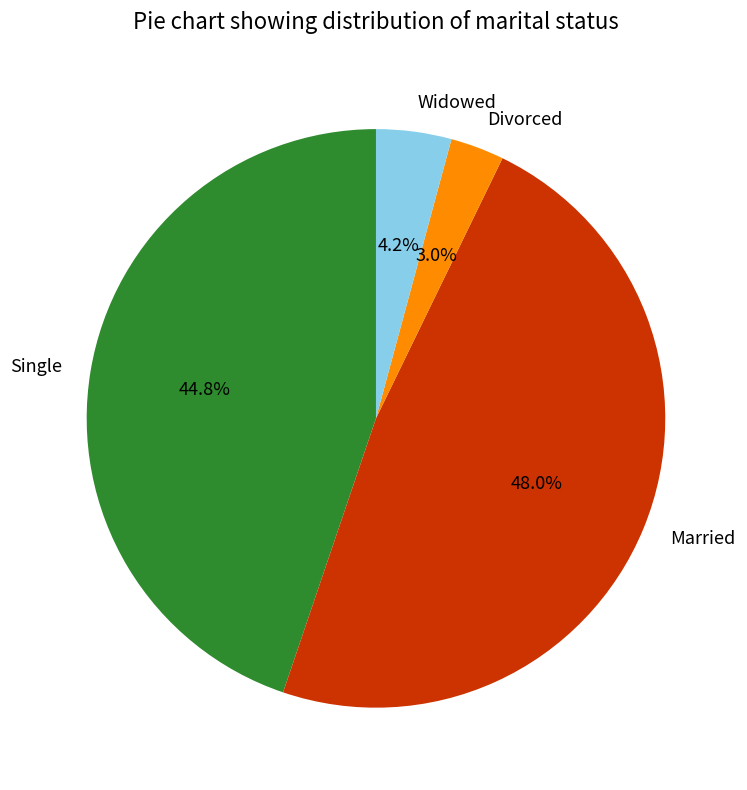

Does Married represent more than half of the total?

No